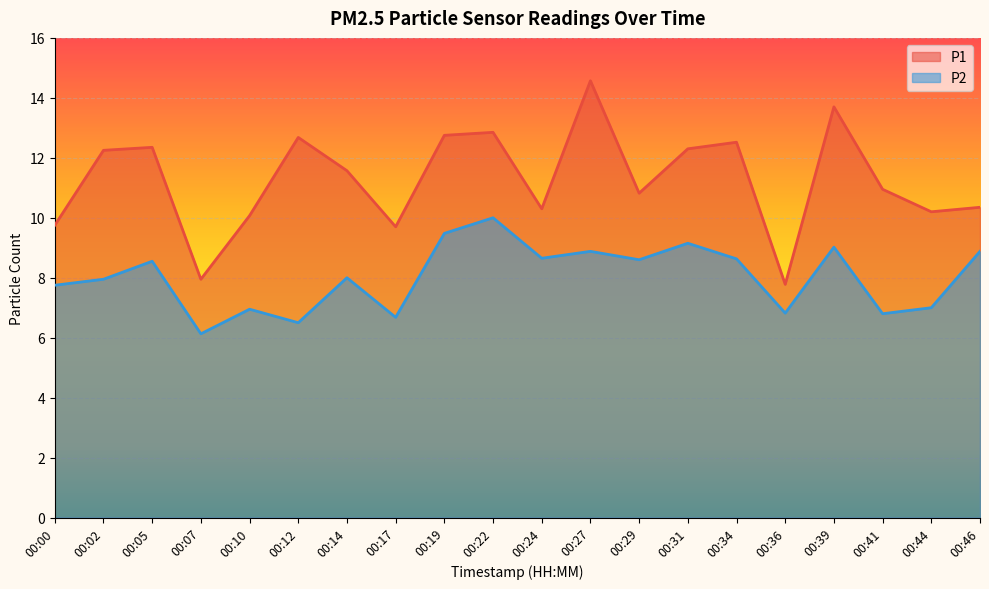

Reading left to right, list all the values displayed in this chart.

P1: 9.8	12.2	12.3	8.0	10.1	12.7	11.6	9.7	12.8	12.8	10.3	14.6	10.8	12.3	12.5	7.8	13.7	10.9	10.2	10.3
P2: 7.8	8.0	8.6	6.1	7.0	6.5	8.0	6.7	9.5	10.0	8.7	8.9	8.6	9.2	8.6	6.8	9.0	6.8	7.0	8.9